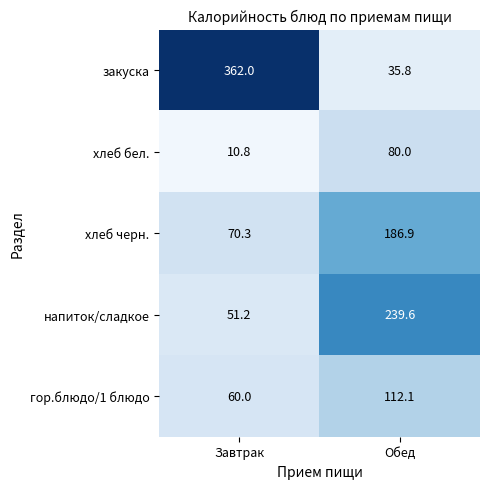

What is the average value of the хлеб бел. series?

45.4